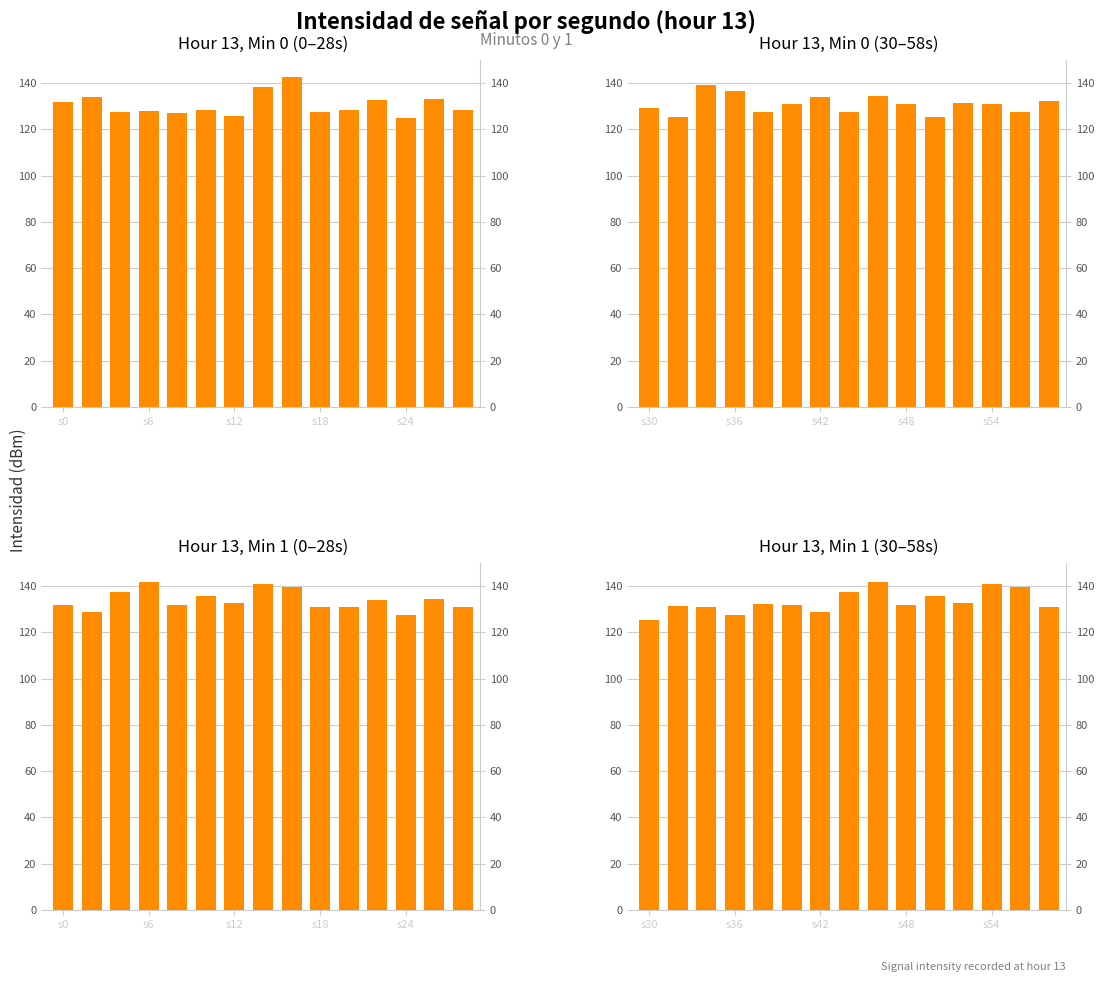

Which category has the highest value across all series?

8